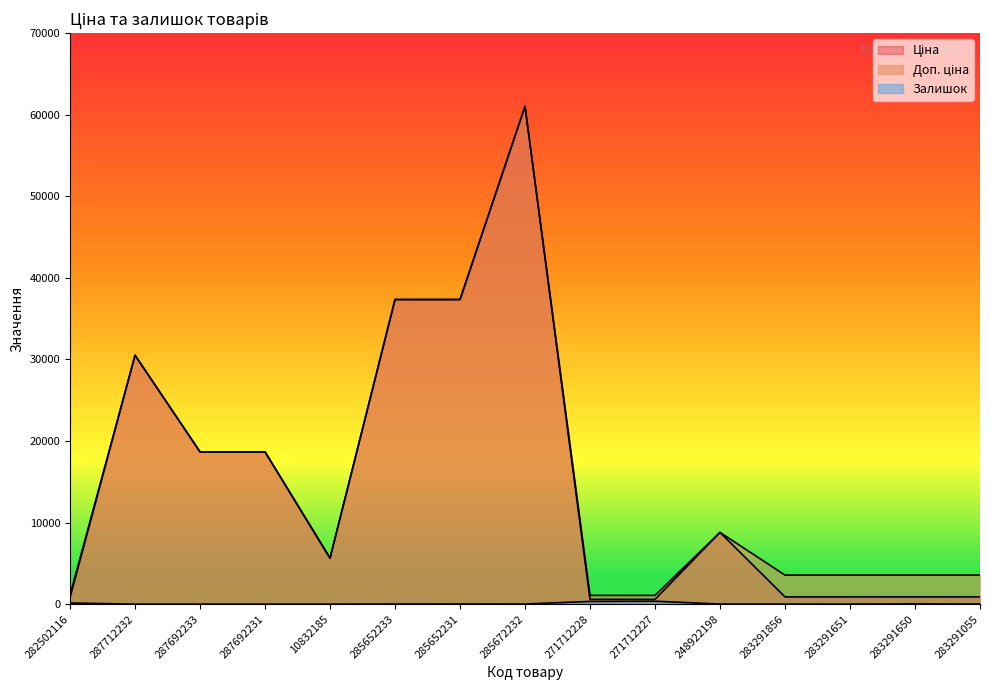

What is the value of the Залишок point at the 13th from the left?

5.0